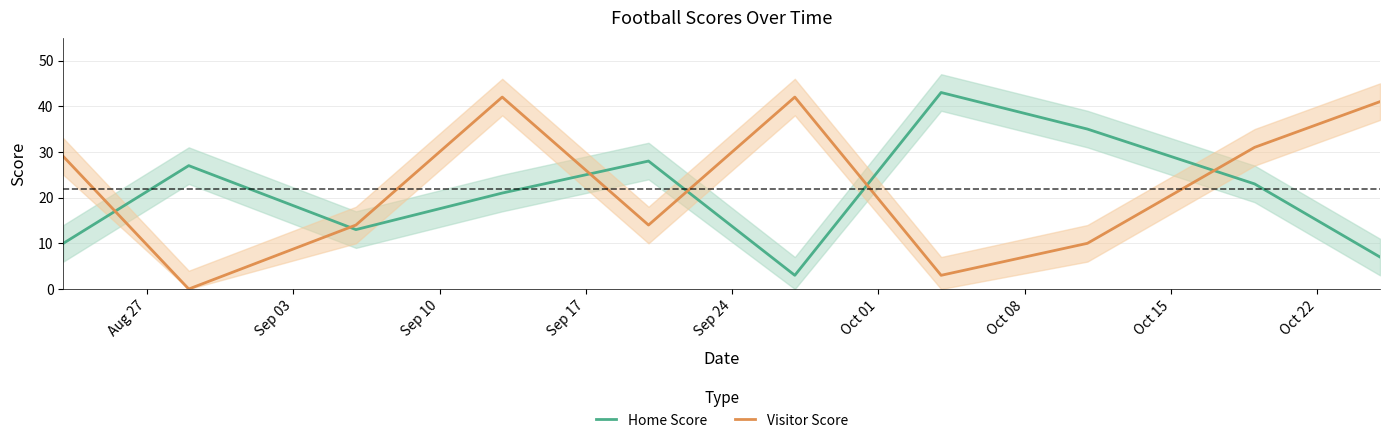

Reading right to left, extract all data points from this chart.

Home Score: 7	23	35	43	3	28	21	13	27	10
Visitor Score: 41	31	10	3	42	14	42	14	0	29